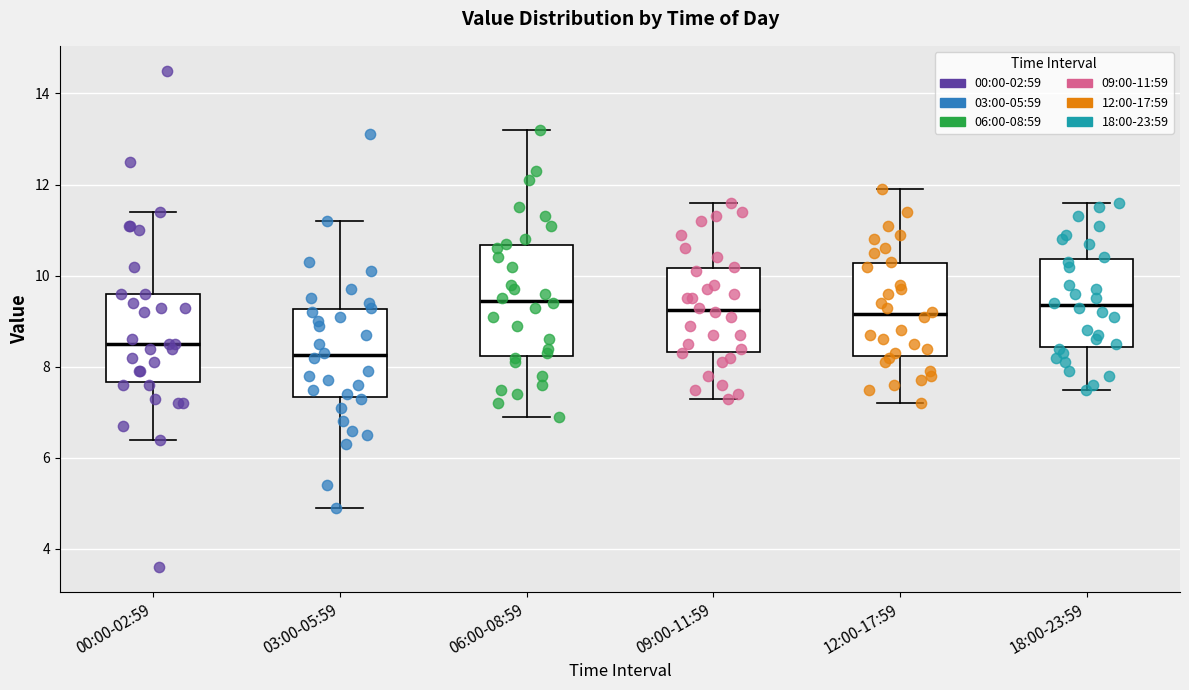

Where does the lower whisker of the box for 00:00-02:59 end on the y-axis? The values are not printed on the chart, so give them approximately, as read against the axis.

6.4